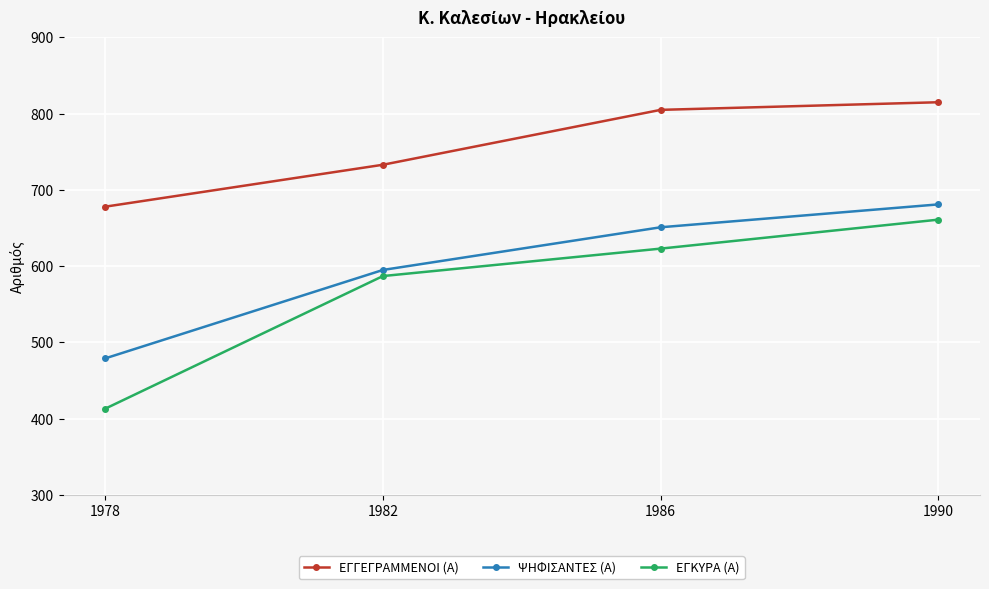

What is the sum of the ΨΗΦΙΣΑΝΤΕΣ (Α) values at 1978 and 1982?

1074